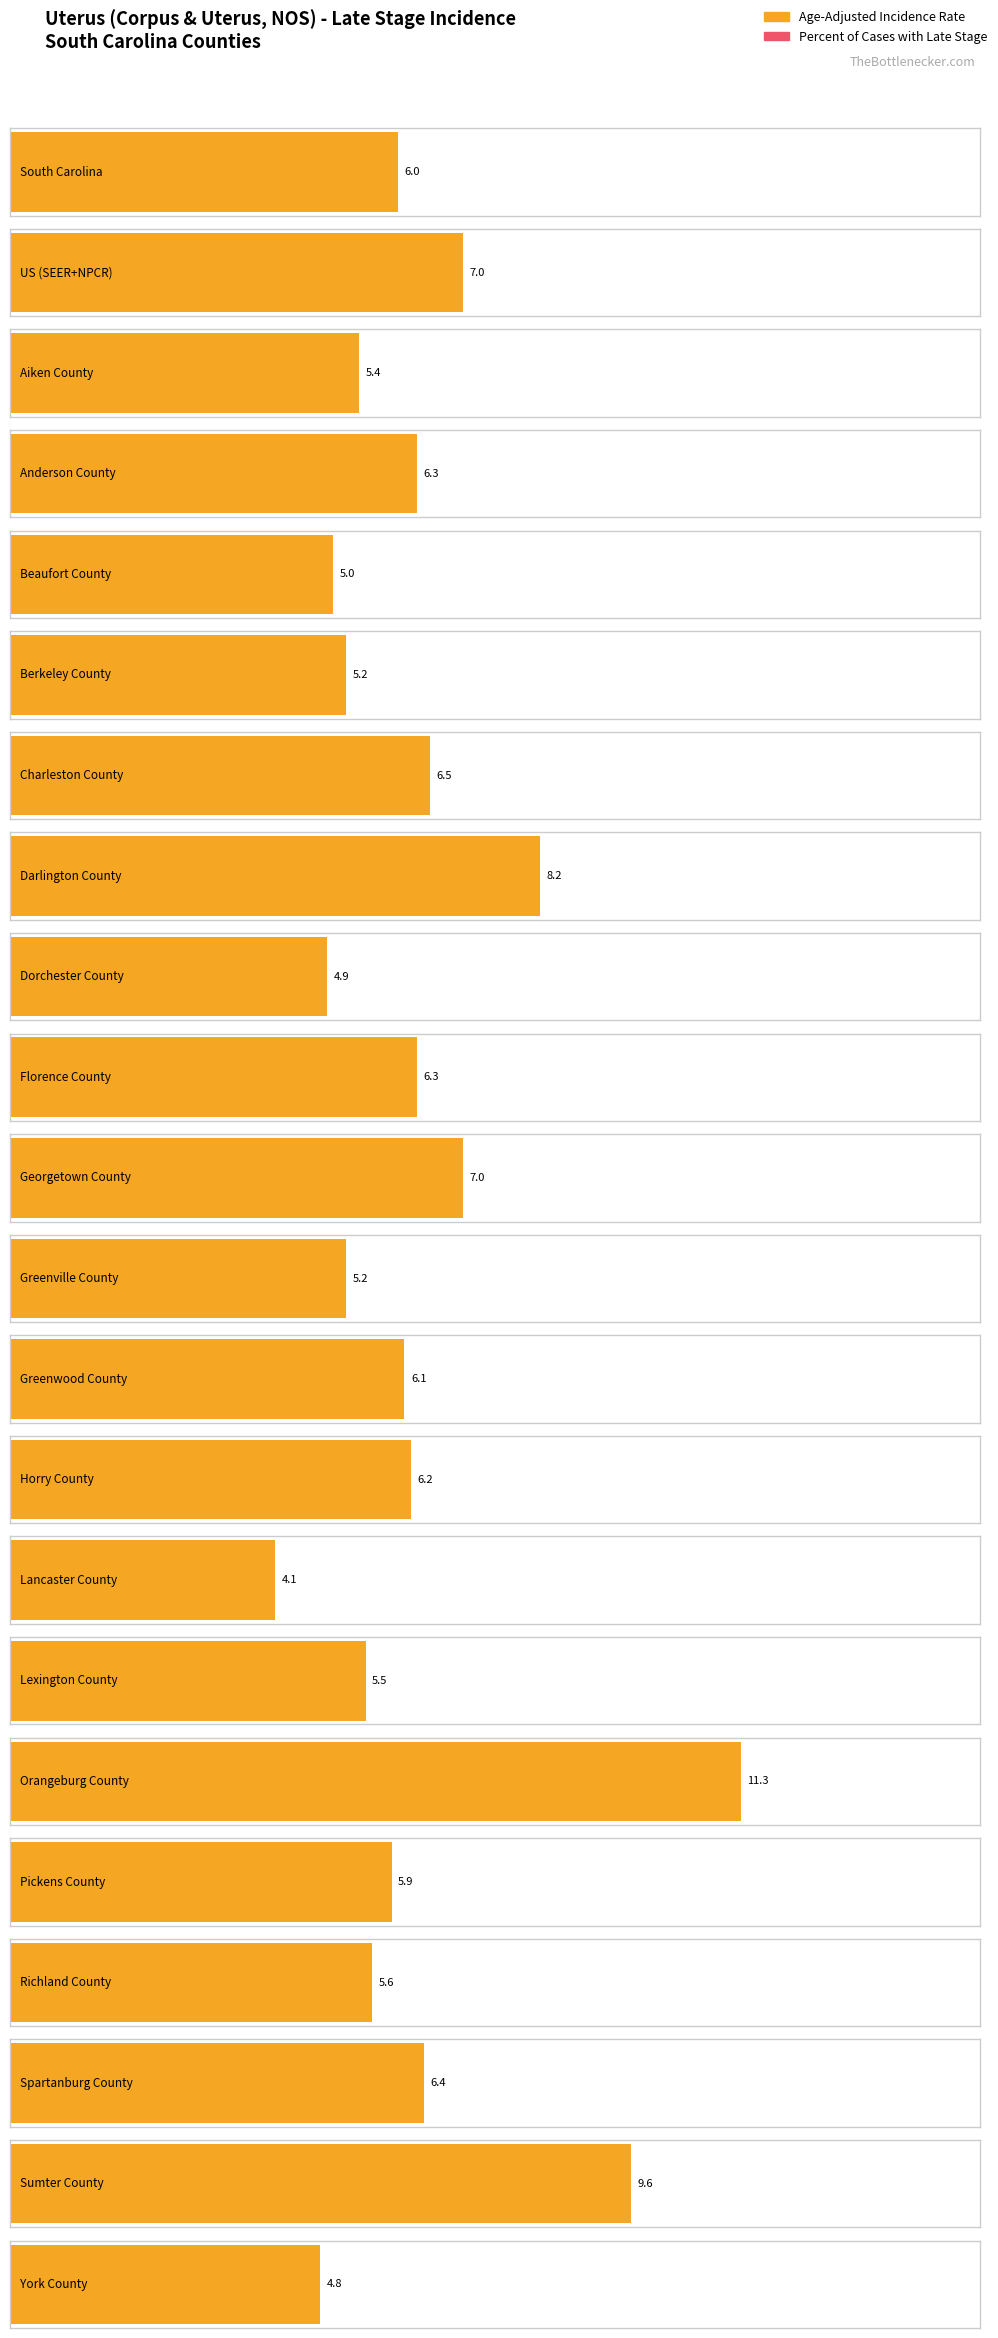

What is the value of the Percent of Cases with Late Stage bar at the 15th from the left?

20.7